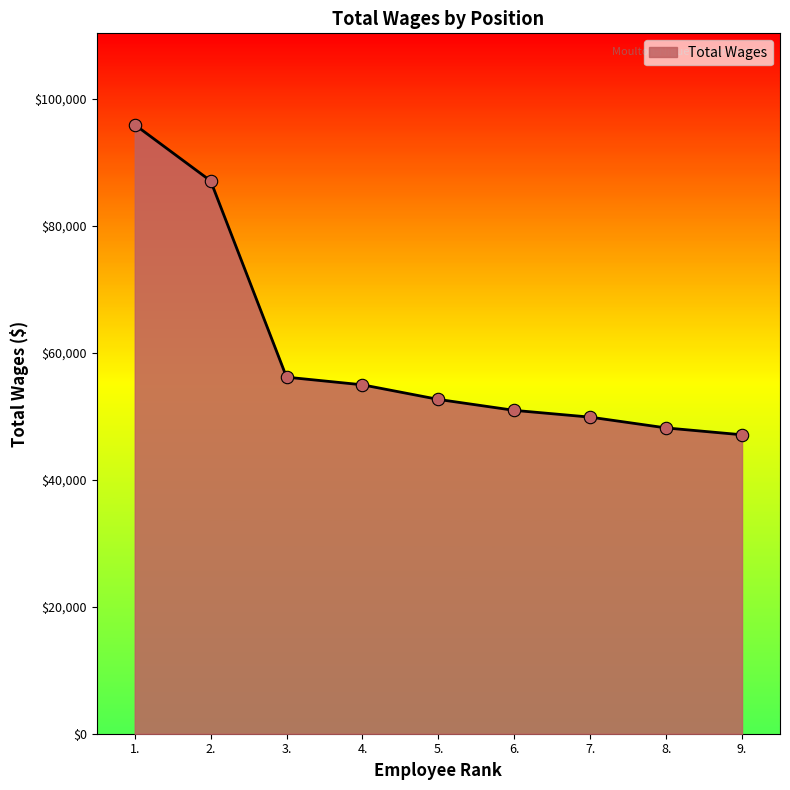

What is the change in value from 1. to 8.?

-47744